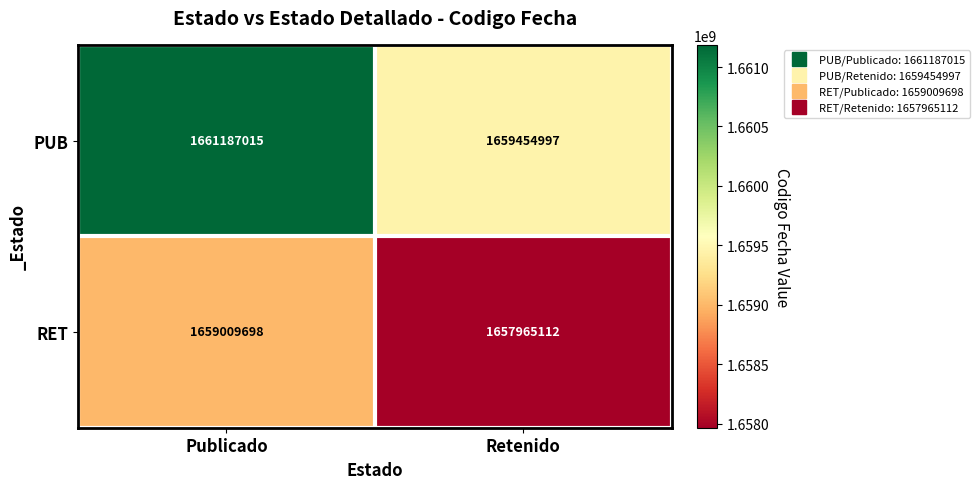

Which series has the largest total across all categories?

PUB